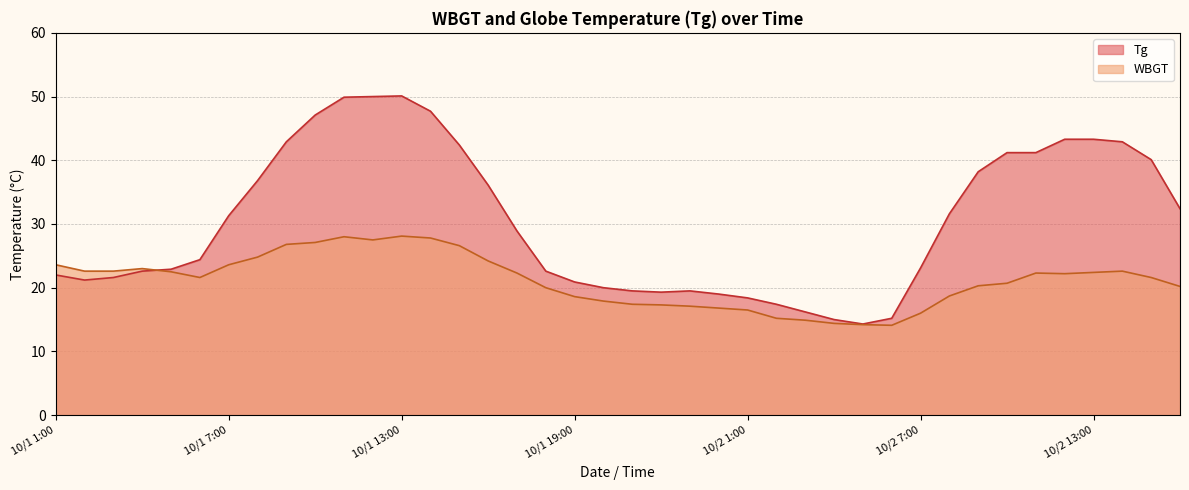

What is the smallest value displayed?

14.1